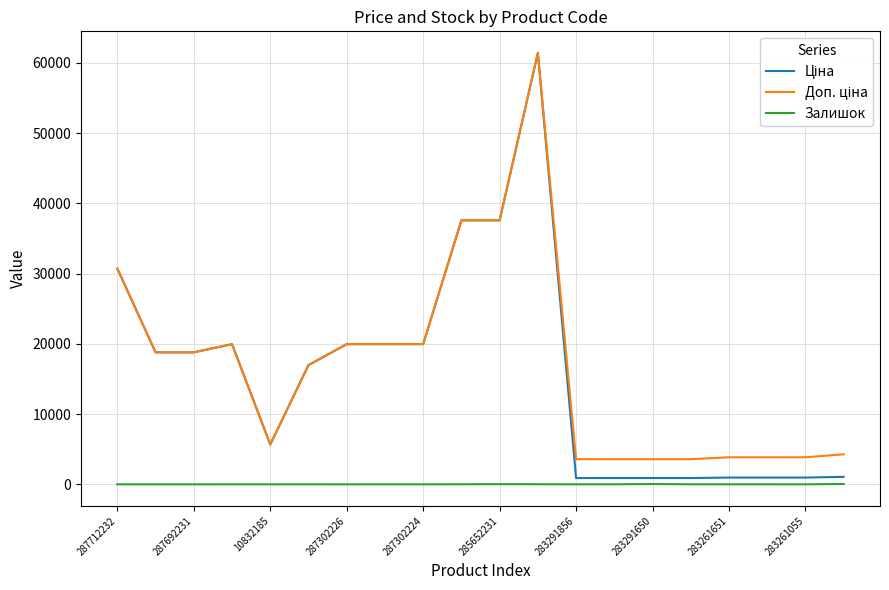

What is the greatest value displayed?

61434.3